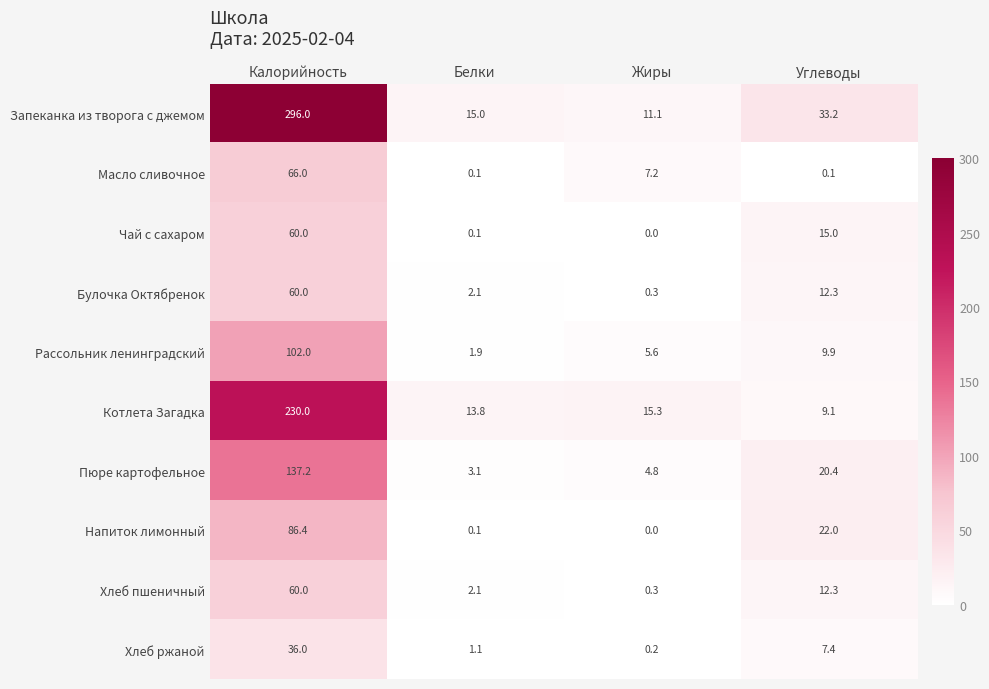

What is the difference between the highest and lowest values at Калорийность?

260.0